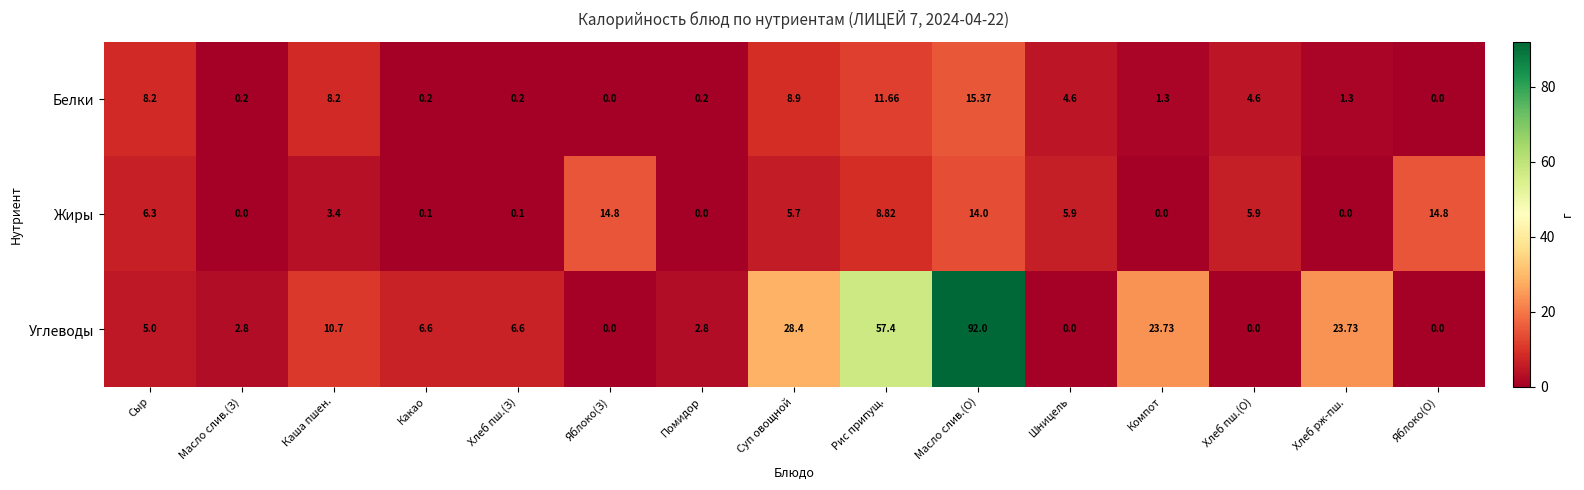

Rank the series at Компот from highest to lowest value.

Углеводы, Белки, Жиры